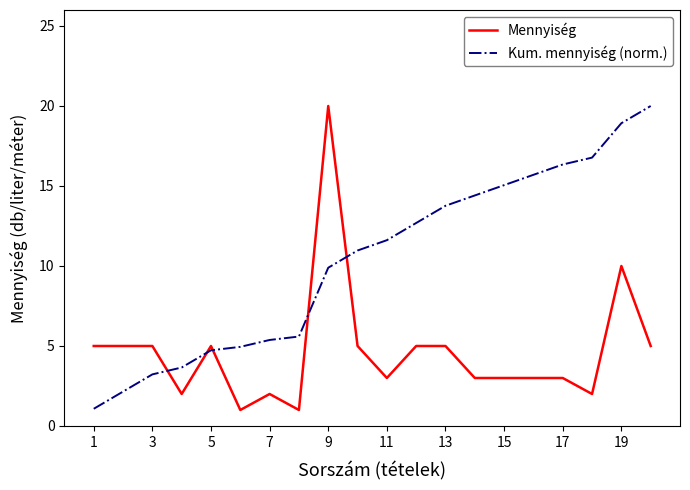

What is the difference between the maximum and minimum values in the Kum. mennyiség (norm.) series?

18.9